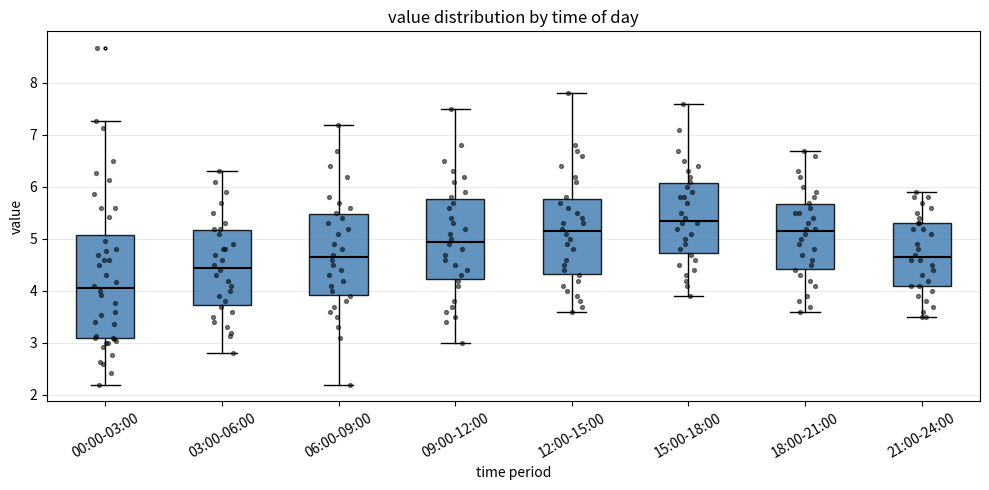

Reading left to right, transcribe this box plot: for each box, give where its median line is, the range the box spans, and where its two whiskers end, as read against the y-axis. The values are not printed on the chart, so give them approximately, as read against the axis.

00:00-03:00: median 4.1, box 3.1 to 5.1, whiskers 2.2 to 7.3
03:00-06:00: median 4.5, box 3.7 to 5.2, whiskers 2.8 to 6.3
06:00-09:00: median 4.7, box 3.9 to 5.5, whiskers 2.2 to 7.2
09:00-12:00: median 5.0, box 4.2 to 5.8, whiskers 3.0 to 7.5
12:00-15:00: median 5.2, box 4.3 to 5.8, whiskers 3.6 to 7.8
15:00-18:00: median 5.4, box 4.7 to 6.1, whiskers 3.9 to 7.6
18:00-21:00: median 5.2, box 4.4 to 5.7, whiskers 3.6 to 6.7
21:00-24:00: median 4.7, box 4.1 to 5.3, whiskers 3.5 to 5.9